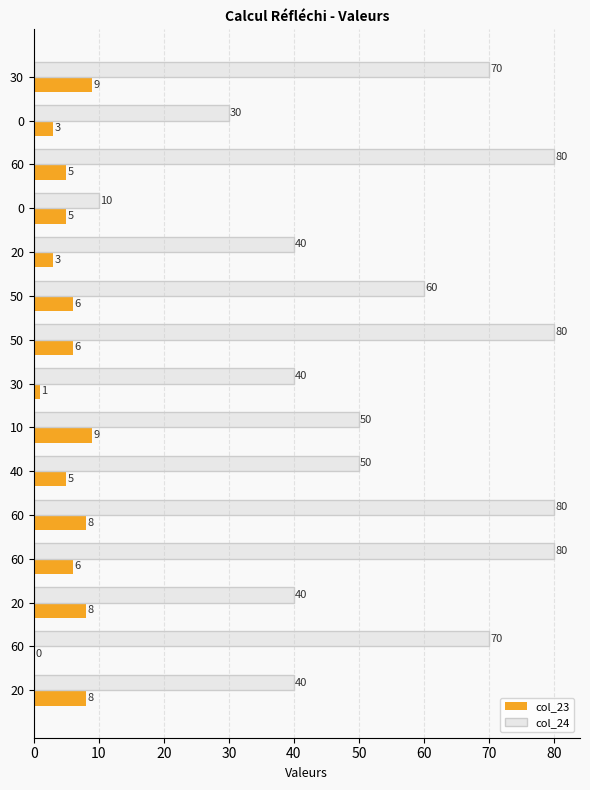

What are all the series names shown in the legend?

col_23, col_24